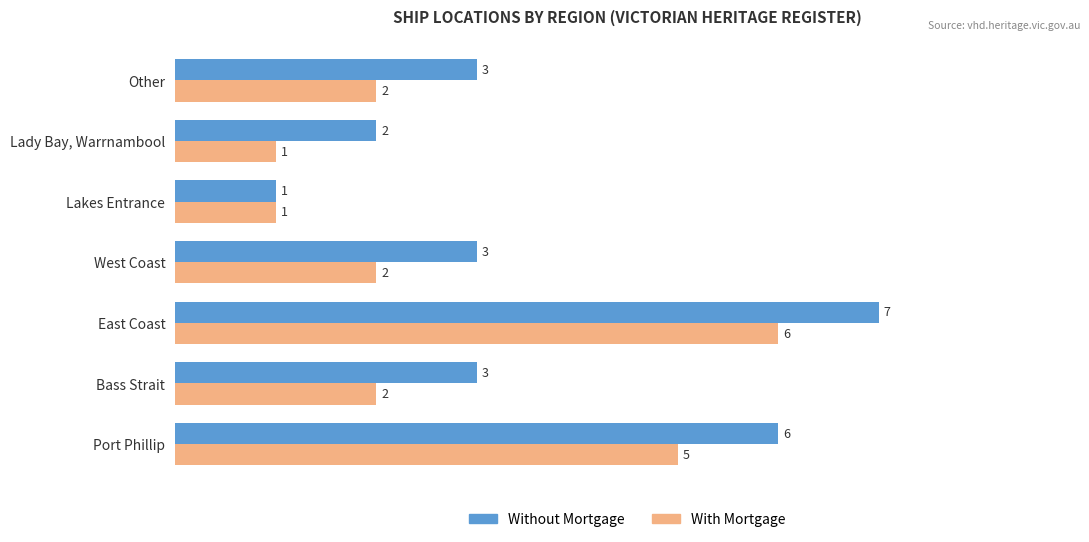

List the series in order of their overall mean, highest first.

Without Mortgage, With Mortgage